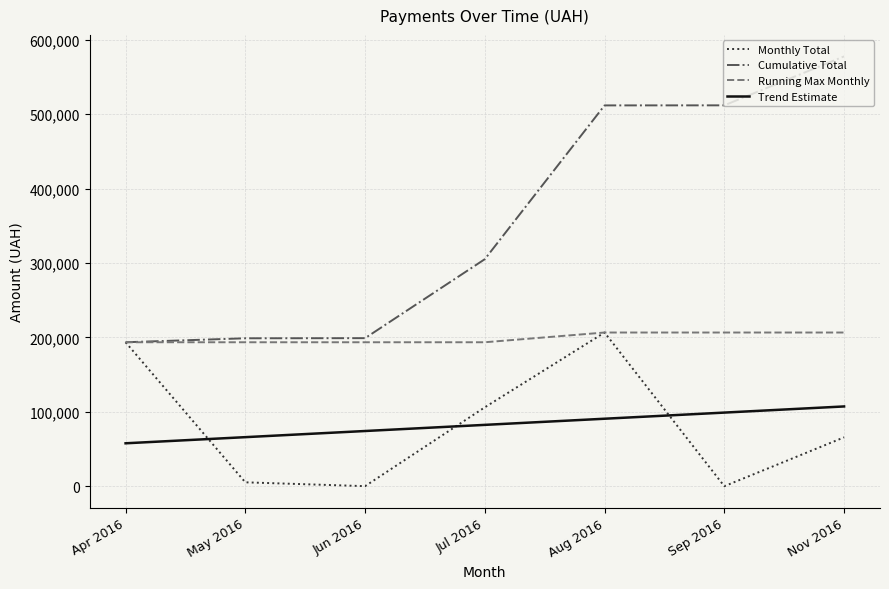

Which label corresponds to the largest value in the chart?

Nov 2016